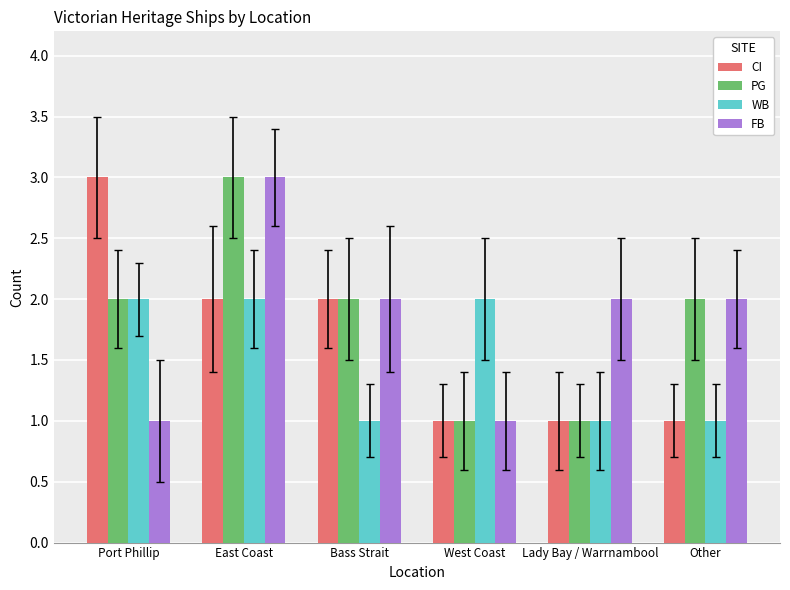

What is the spread (max minus min) of values at West Coast?

1